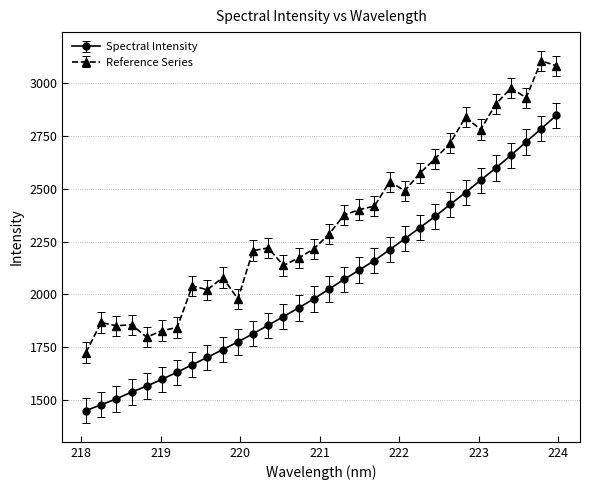

What is the value of the Reference Series point at the 9th from the left?

2021.4